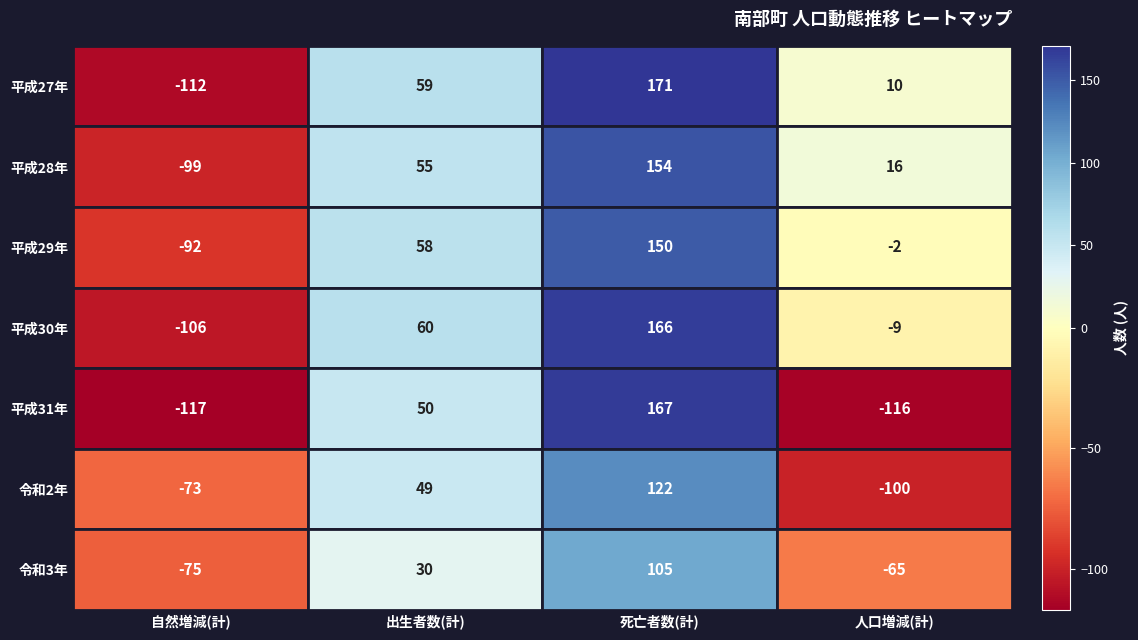

Rank the series at 人口増減(計) from lowest to highest value.

平成31年, 令和2年, 令和3年, 平成30年, 平成29年, 平成27年, 平成28年